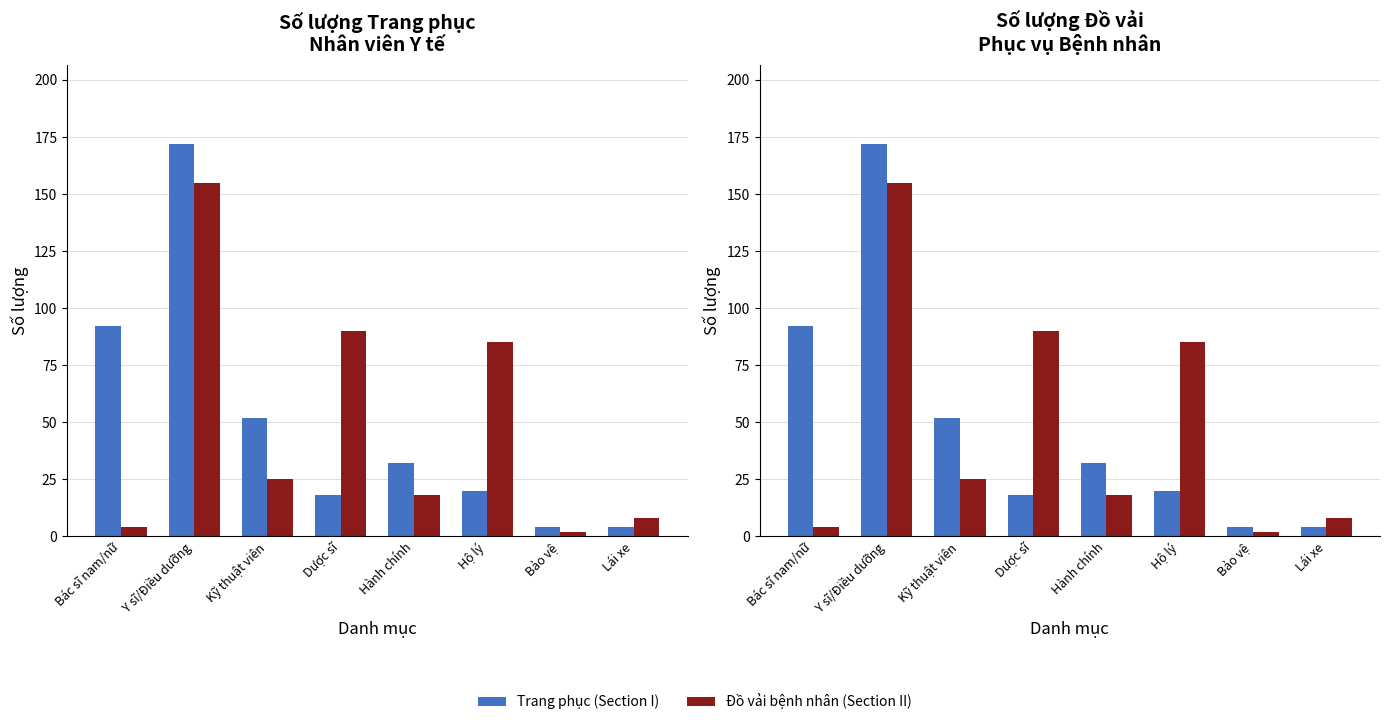

What is the label of the 3rd bar from the right?

Hộ lý